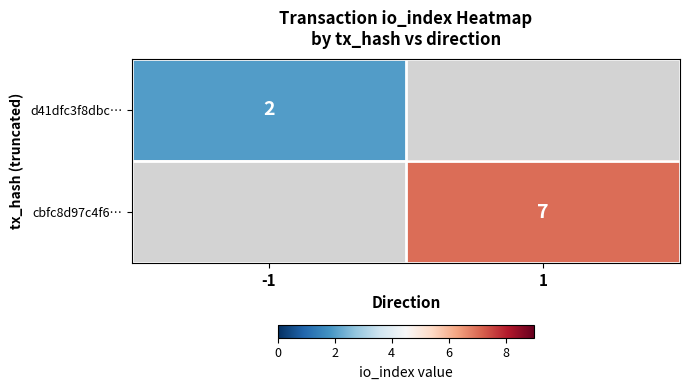

At which category does the chart reach its peak across all series?

1